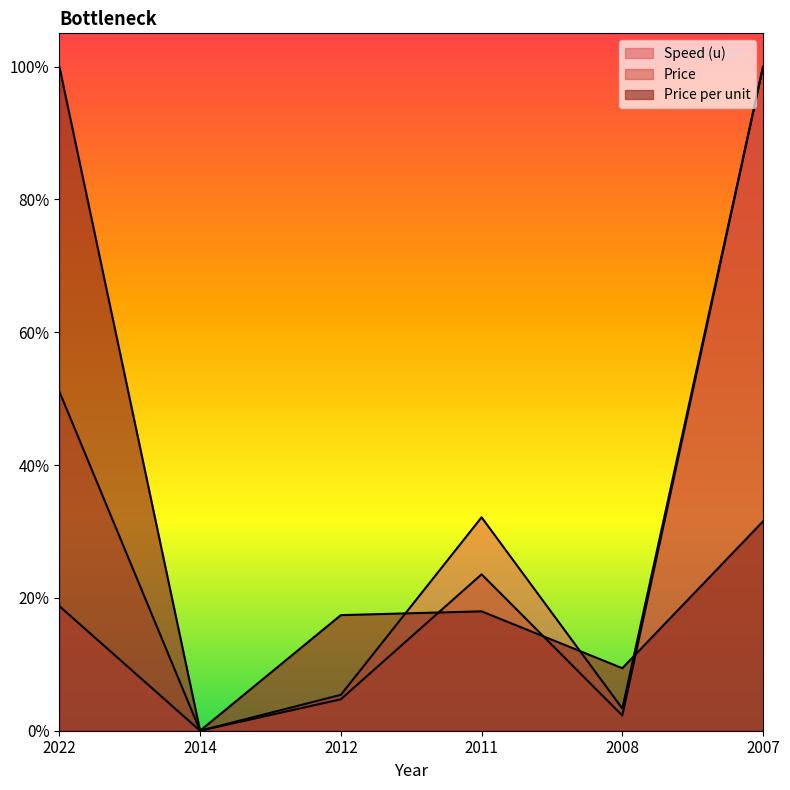

How many intersections are there between Speed (u) and Price per unit?

3